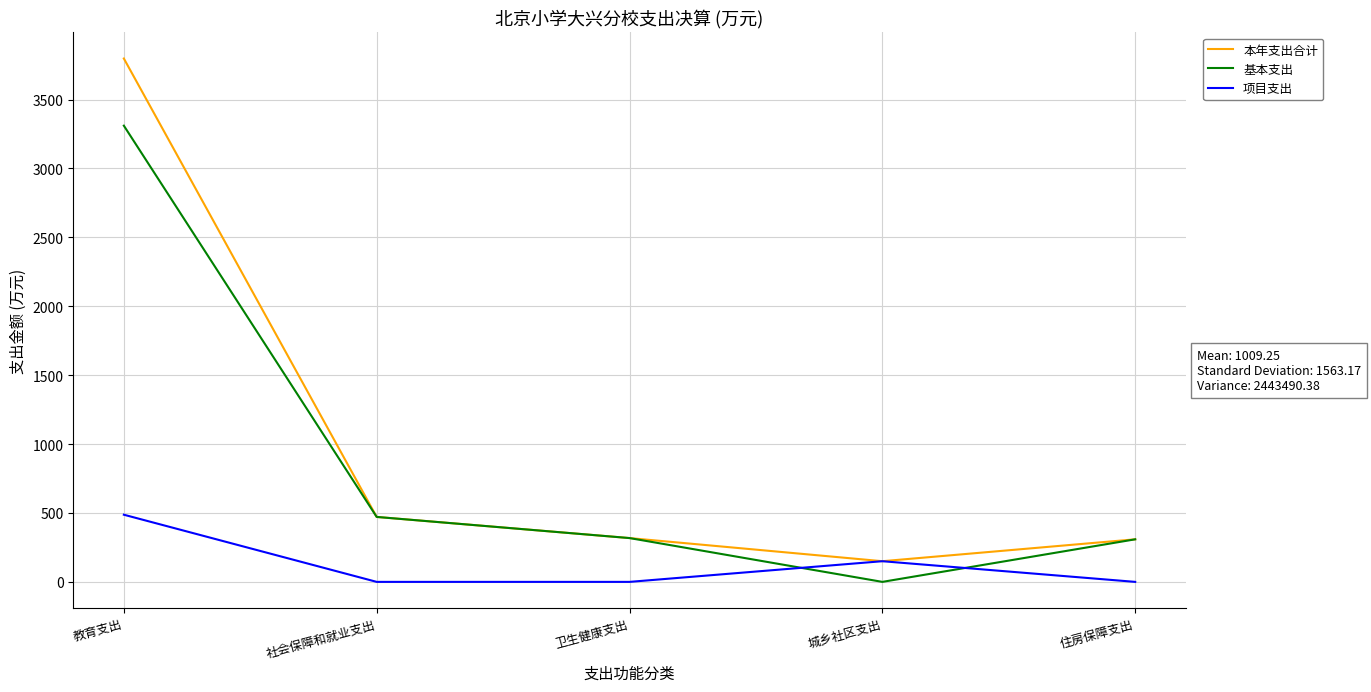

At which label does 本年支出合计 reach its peak?

教育支出